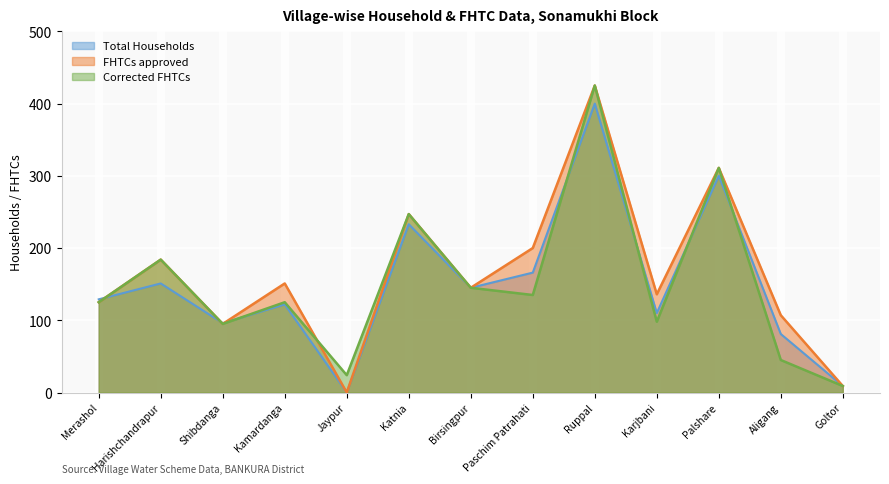

What is the label of the 13th point from the left?

Goltor